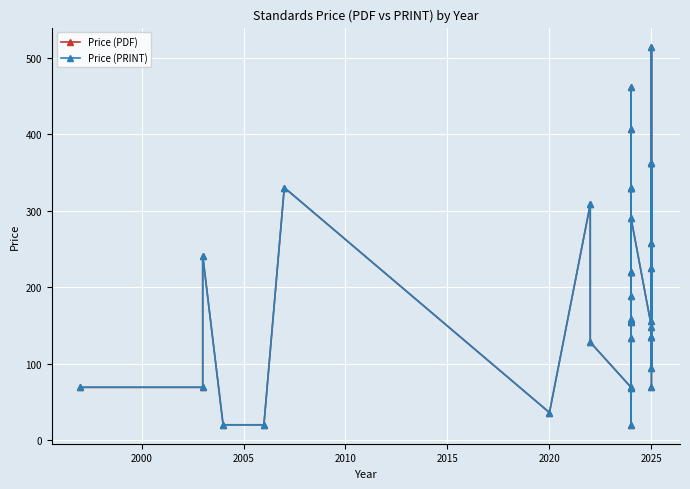

Is the value of Price (PRINT) at 21 greater than the value of Price (PDF) at 22?

Yes